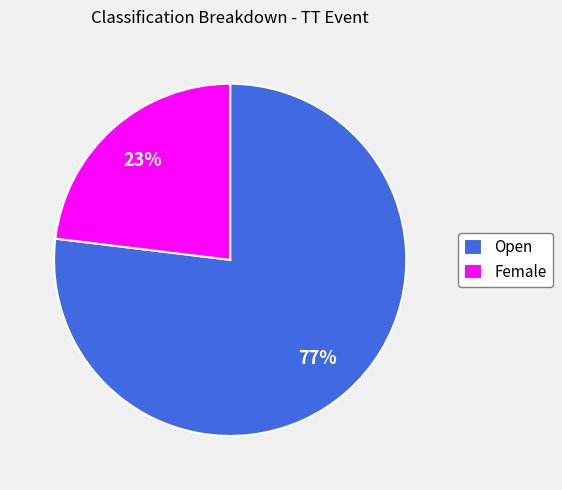

To the nearest percent, what is the difference between the largest and smallest slice percentages?

54%